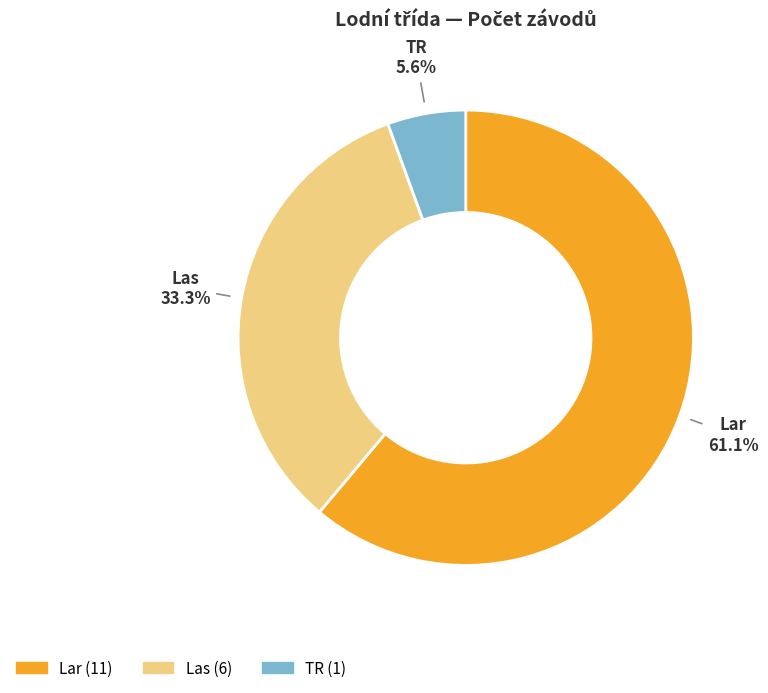

To the nearest percent, what percentage of the pie is TR?

6%